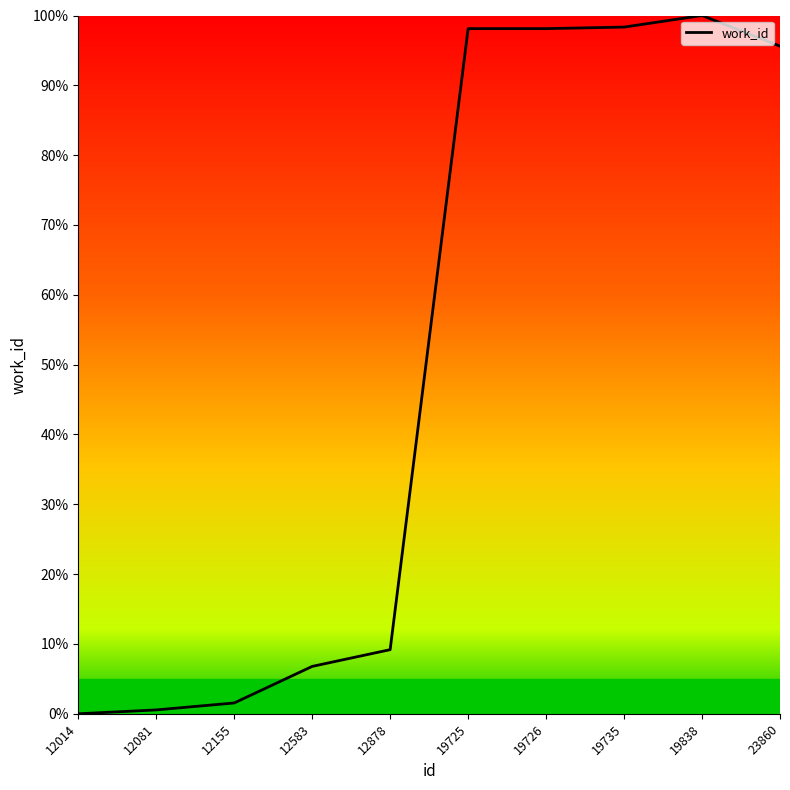

How many lines are shown in the chart?

1